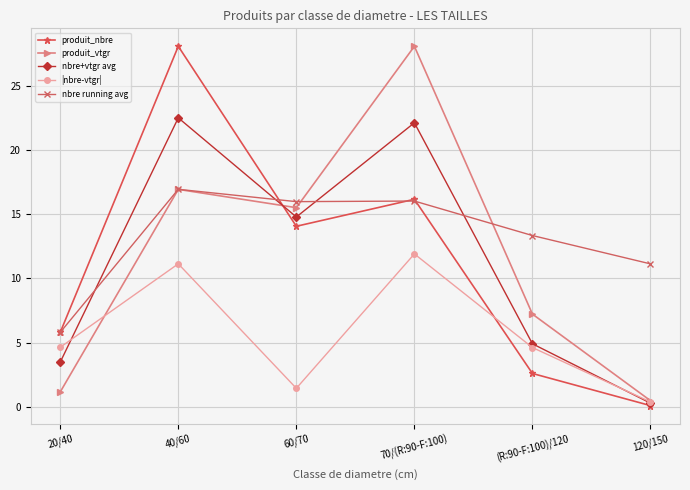

Which series has the widest spread of values?

produit_nbre